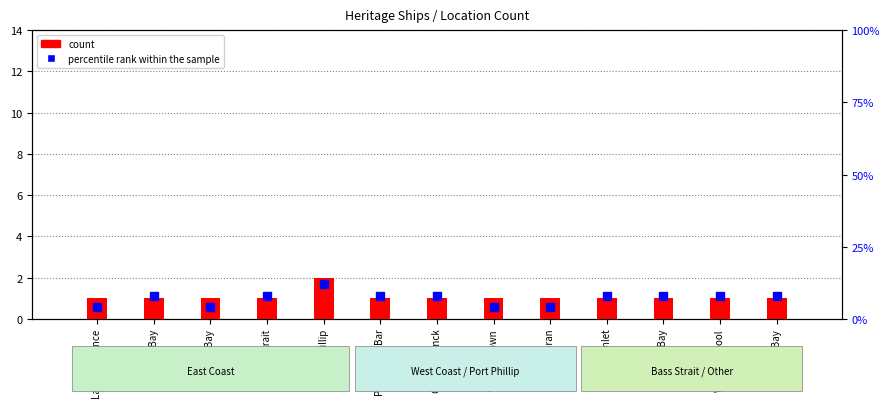

Which series reaches the minimum Y coordinate?

count